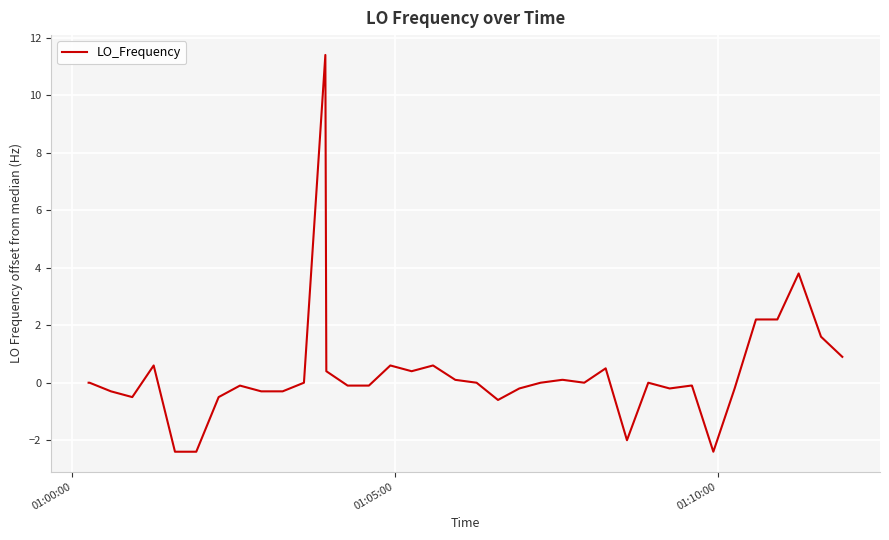

What is the difference between the maximum and minimum values?

13.8